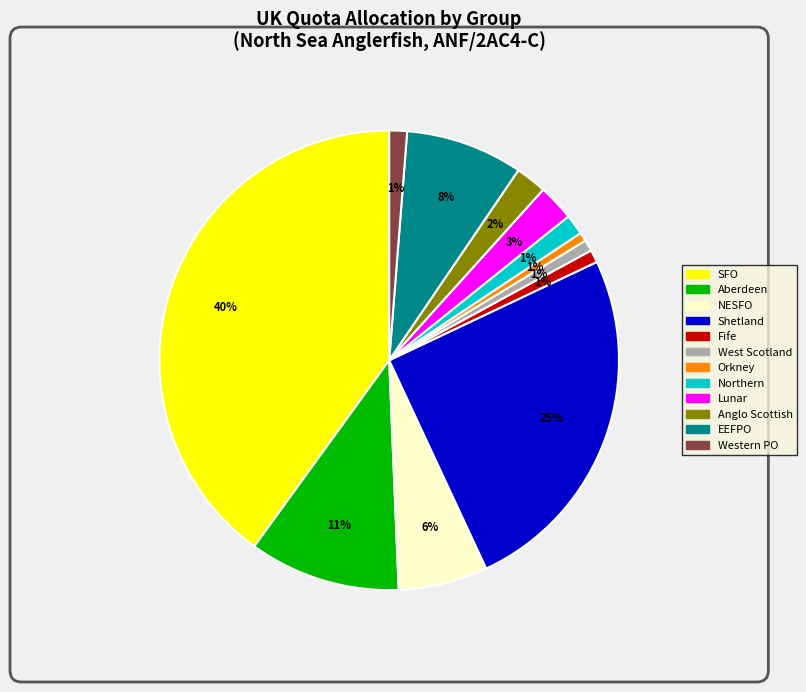

How many segments does this pie chart have?

12